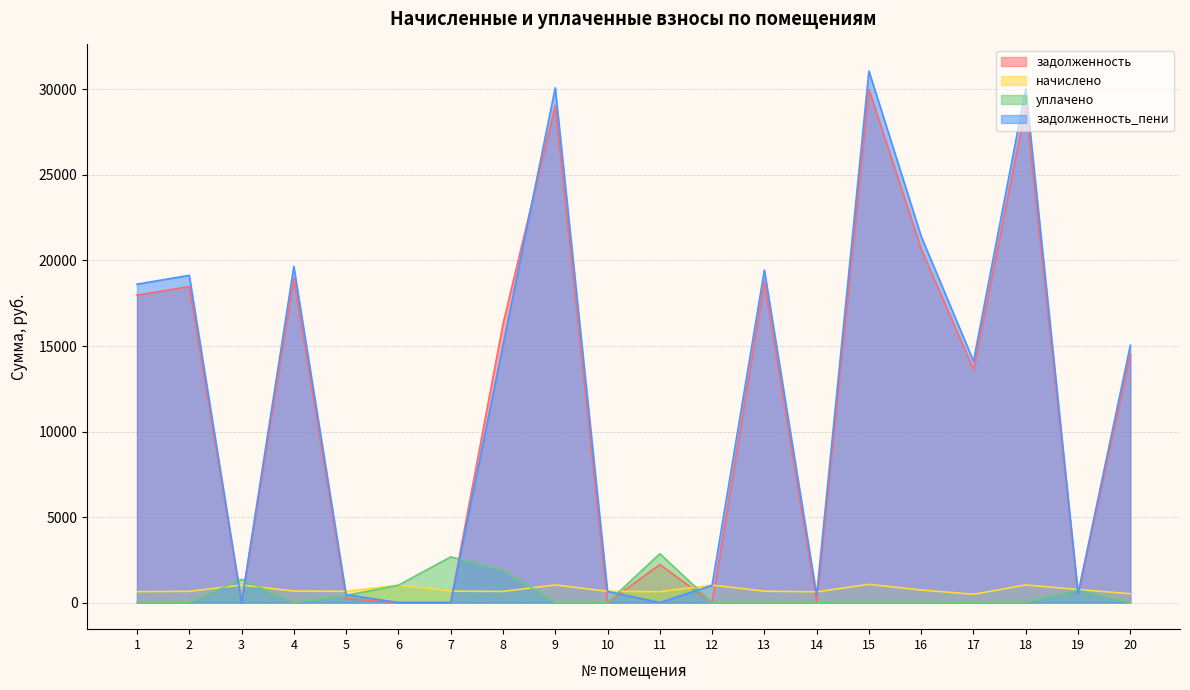

What are all the series names shown in the legend?

задолженность, начислено, уплачено, задолженность_пени